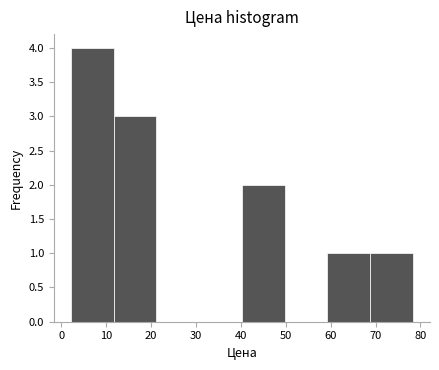

Which range on the x-axis has the tallest bar?

2 to 12